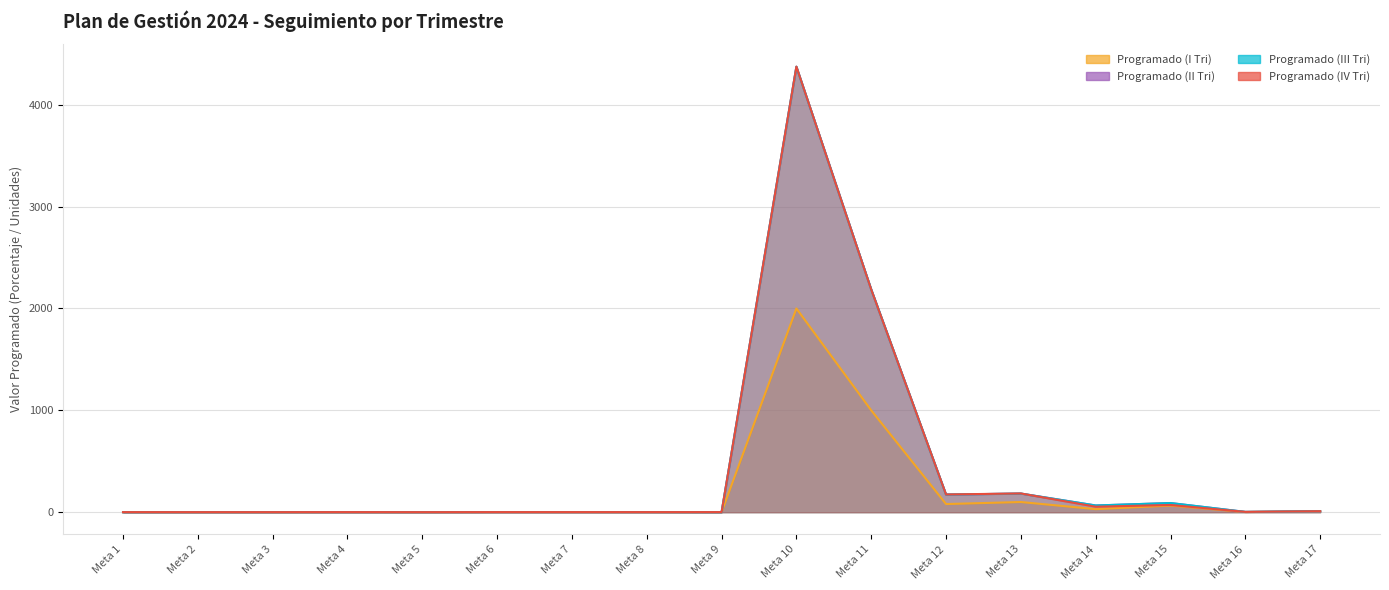

Where do Programado (III Tri) and Programado (IV Tri) first cross each other?

Meta 10 and Meta 11